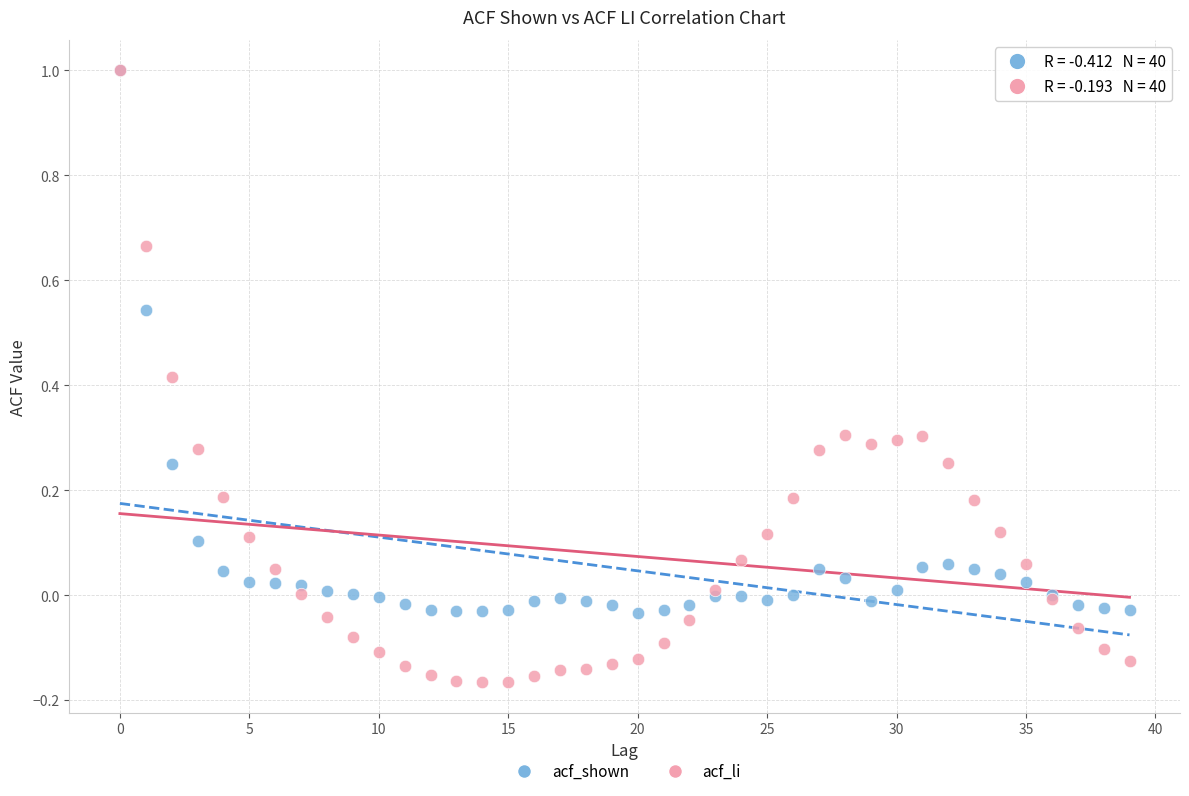

Which series reaches the minimum Y coordinate?

acf_li